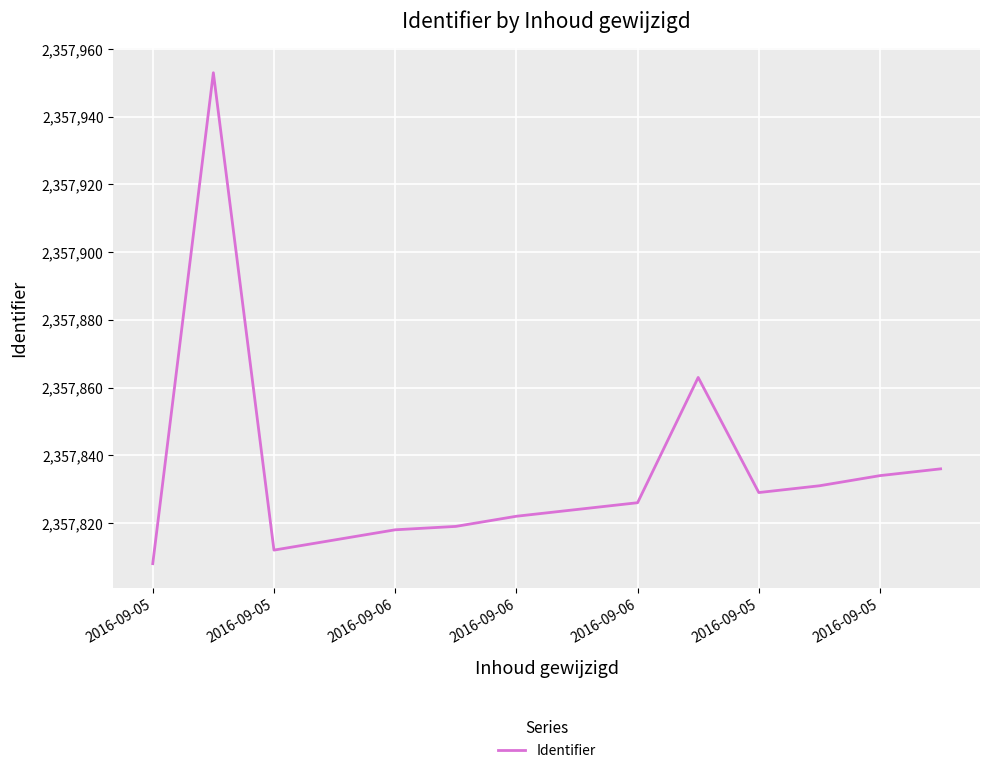

What is the smallest value displayed?

2357808